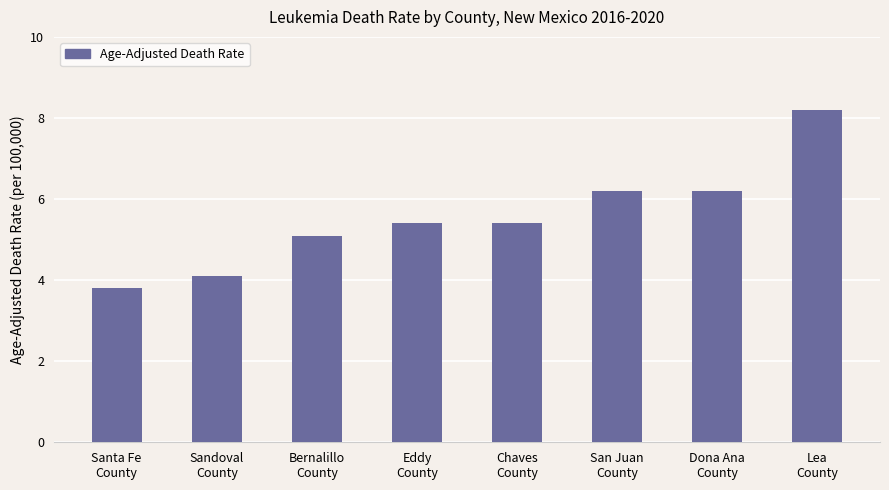

What is the smallest value displayed?

3.8